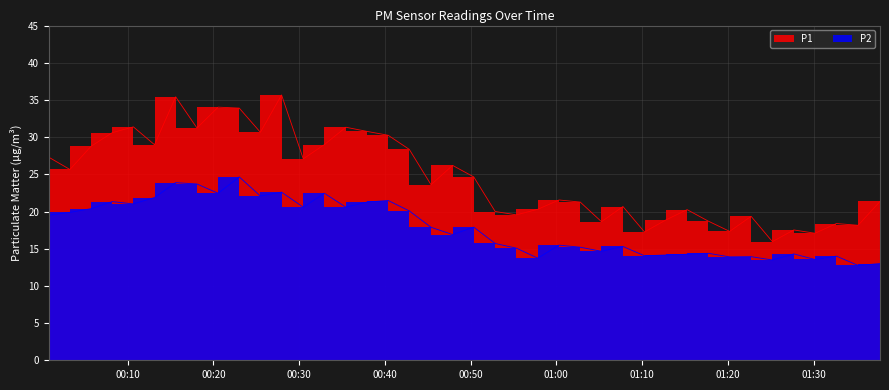

What is the average value of the P2 series?

17.8